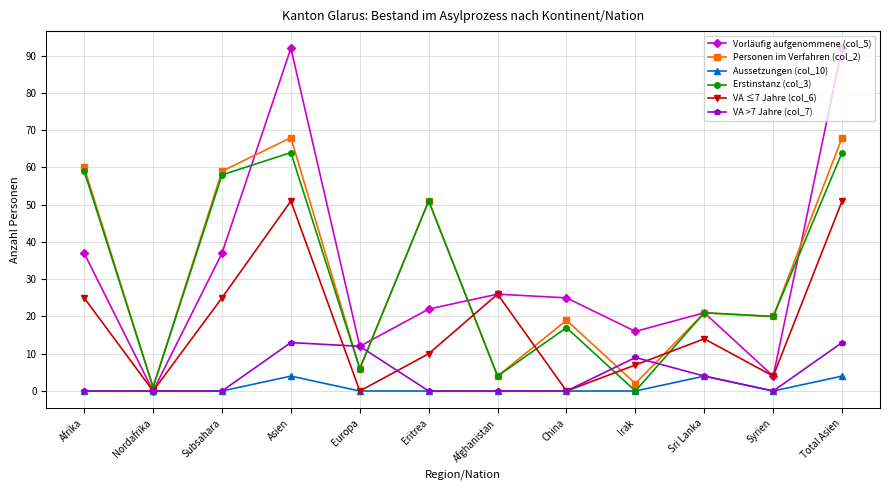

What is the label of the 11th point from the left?

Syrien